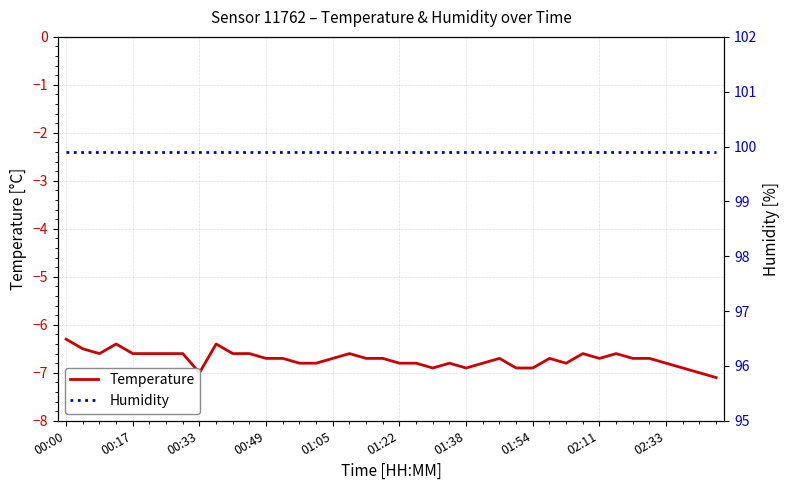

The value of Temperature at 01:38 is -9.1. True or false?

False